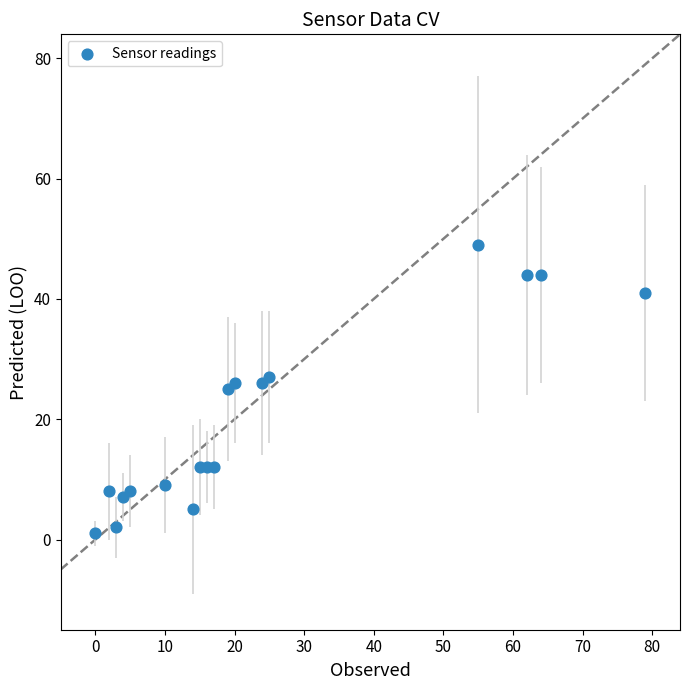

What is the range of X values (max minus min)?

79